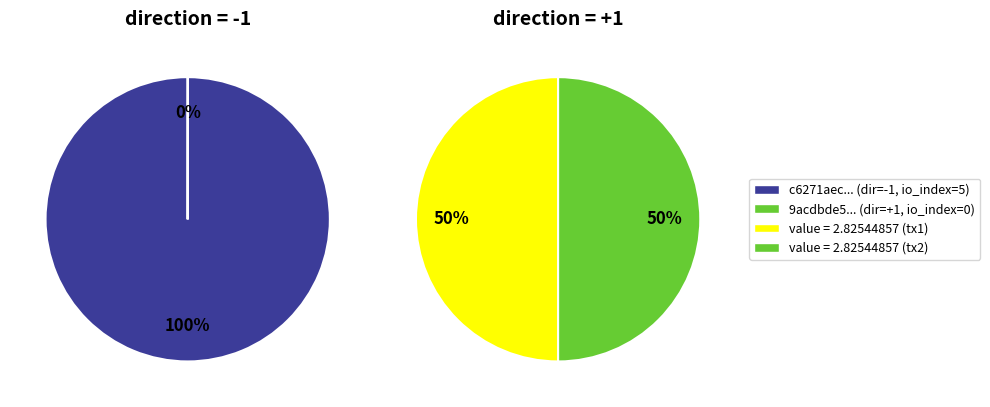

Count the number of slices in the pie.

2